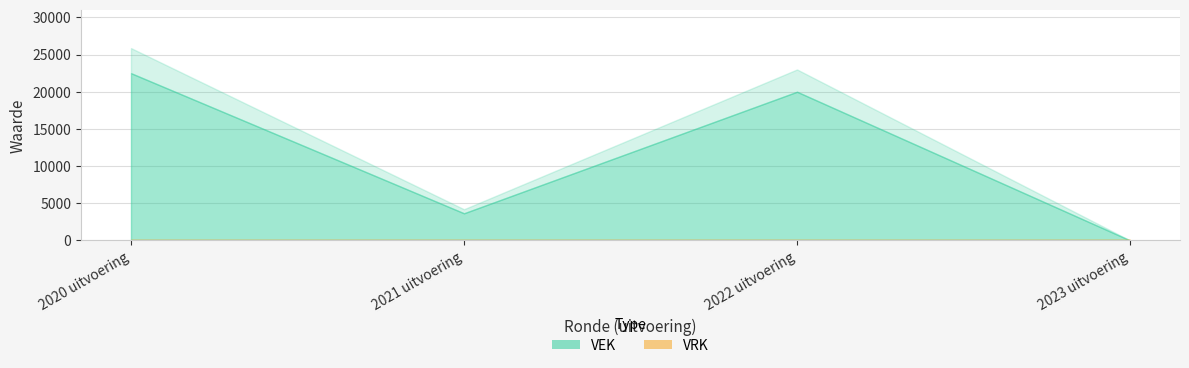

What is the spread (max minus min) of values at 2021 uitvoering?

3645